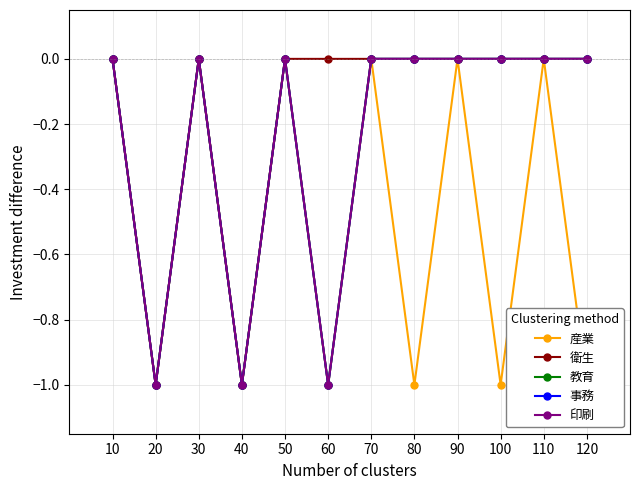

The 事務 series shows 0 at 110. True or false?

True